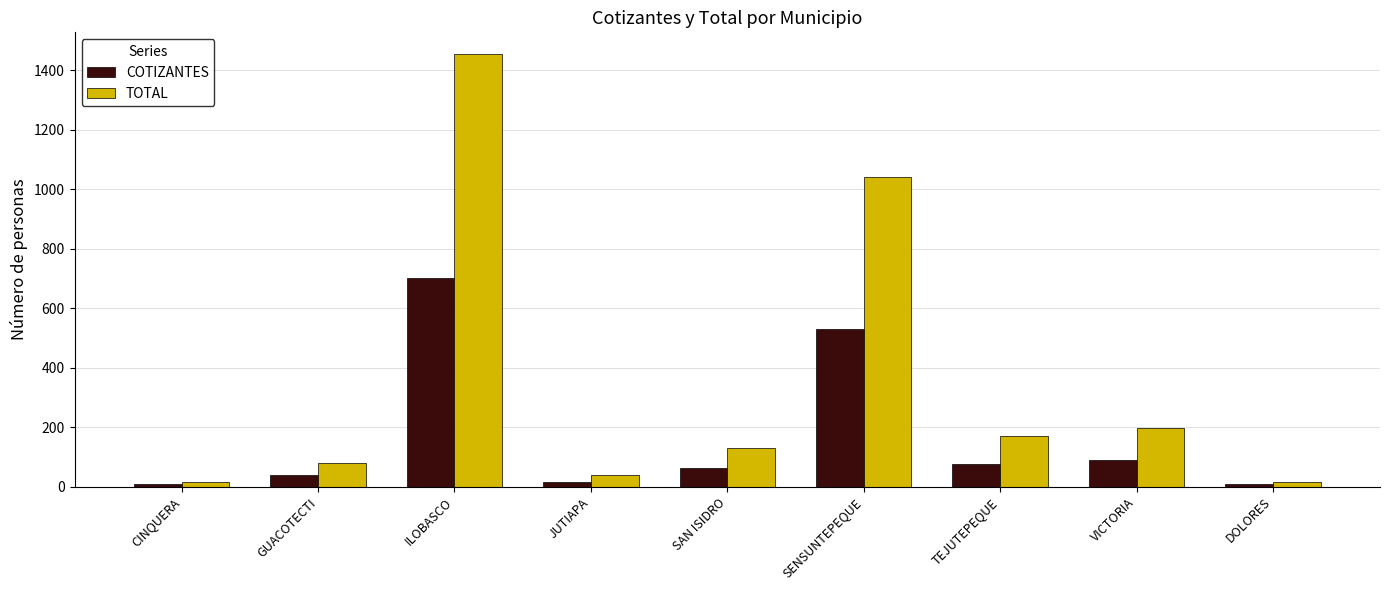

What is the difference between the second highest and second lowest values in the TOTAL series?

1025